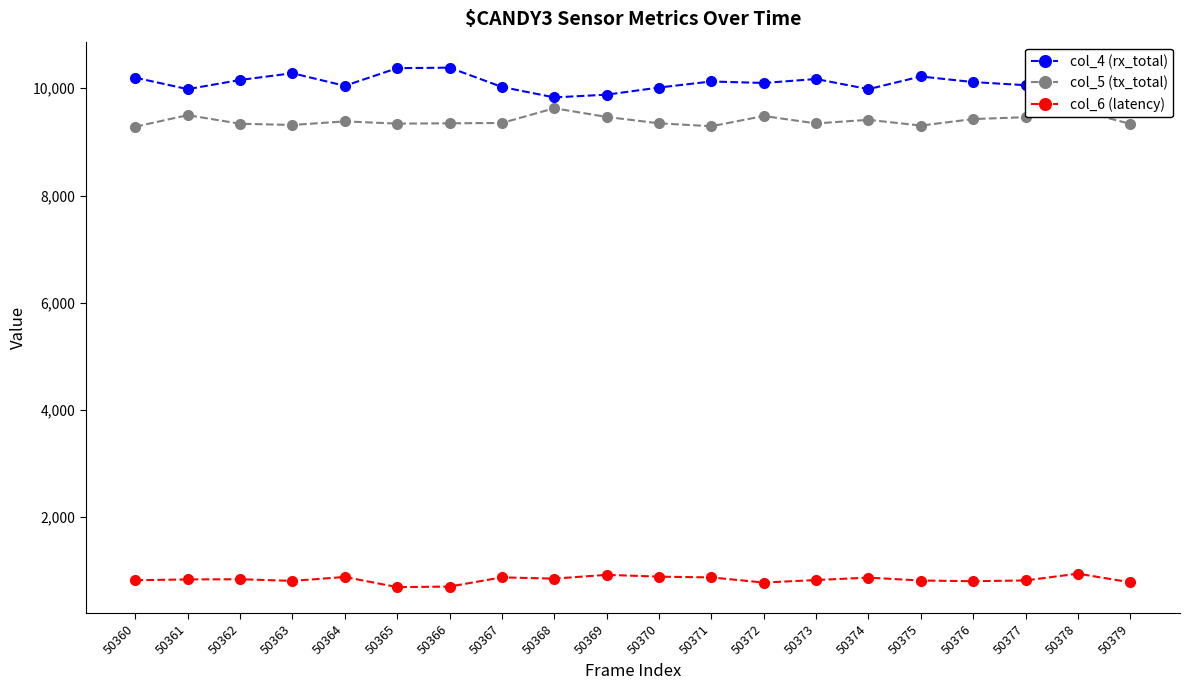

Which category has the lowest value in the col_6 (latency) series?

50365